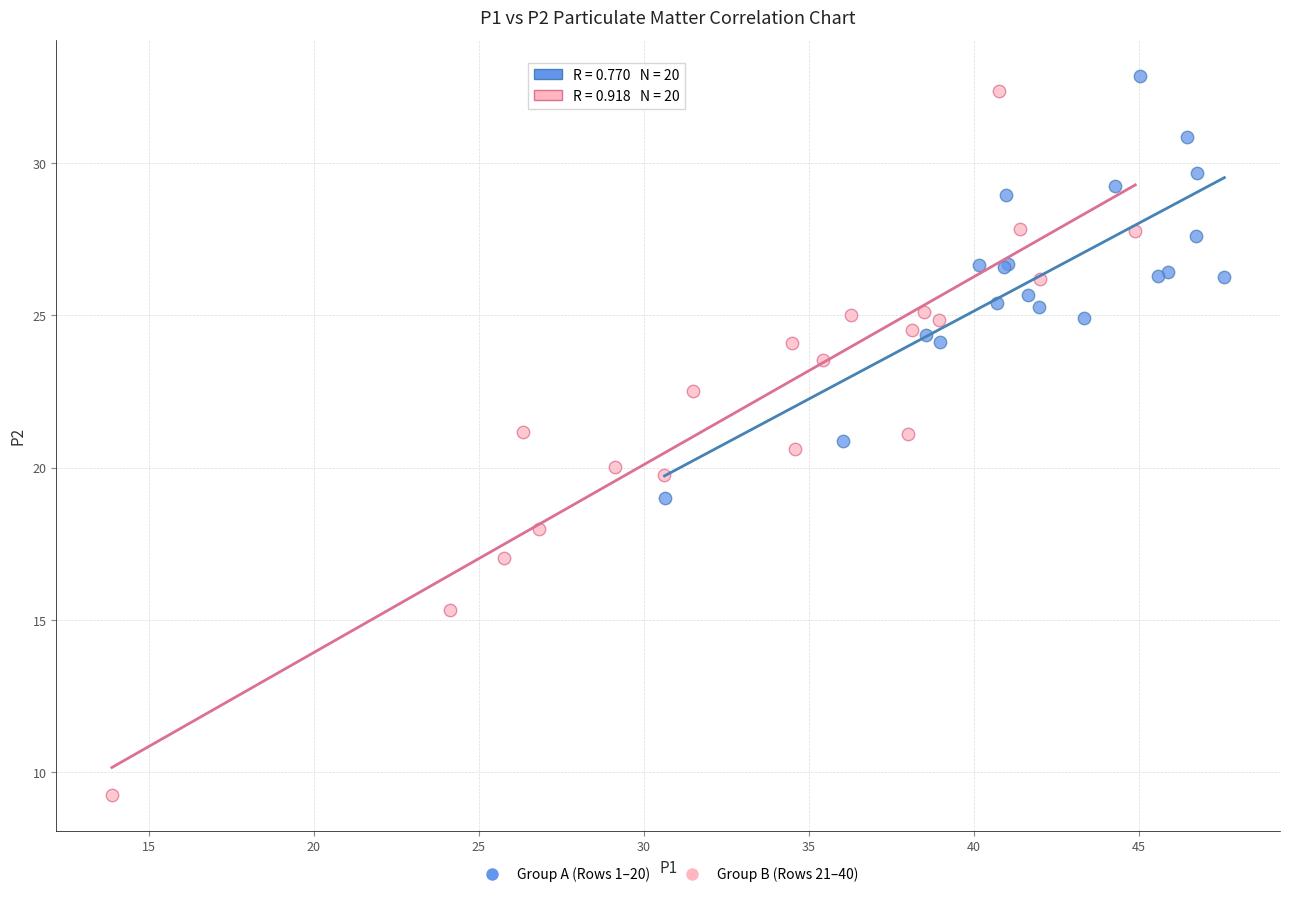

Which series has the widest spread of Y values?

Group B (Rows 21–40)